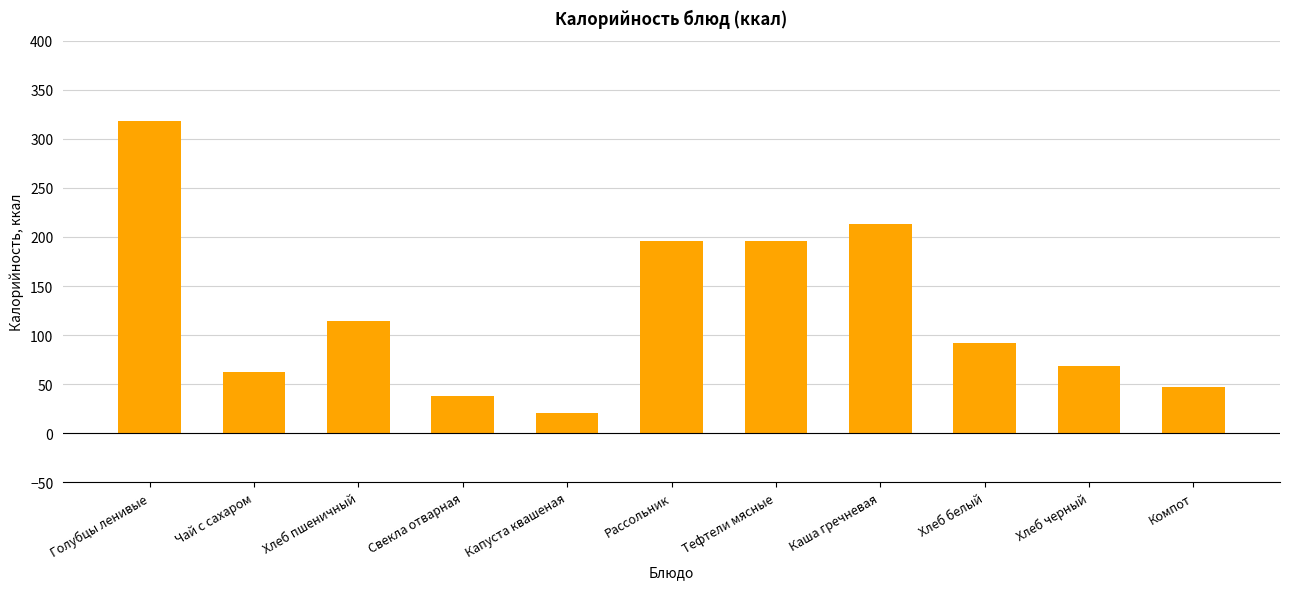

At which label does the data first exceed 91?

Голубцы ленивые